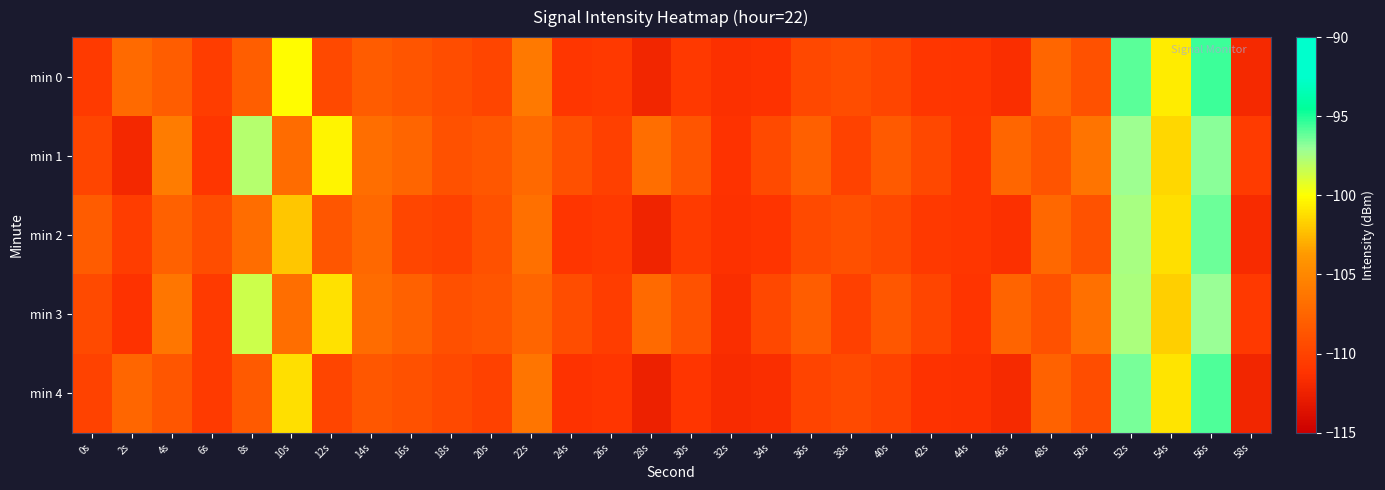

Reading left to right, list all the values displayed in this chart.

min 0: 0s=-110.7	2s=-107.1	4s=-108.2	6s=-110.5	8s=-108.0	10s=-100.1	12s=-109.6	14s=-108.2	16s=-108.7	18s=-109.3	20s=-109.9	22s=-106.1	24s=-110.9	26s=-110.8	28s=-112.1	30s=-110.8	32s=-111.5	34s=-111.2	36s=-109.7	38s=-109.3	40s=-109.9	42s=-111.0	44s=-111.0	46s=-111.6	48s=-107.5	50s=-109.0	52s=-96.0	54s=-100.7	56s=-95.5	58s=-111.9
min 1: 0s=-109.9	2s=-112.1	4s=-105.9	6s=-110.9	8s=-97.8	10s=-107.1	12s=-100.4	14s=-106.8	16s=-107.6	18s=-109.0	20s=-108.5	22s=-107.2	24s=-109.1	26s=-110.3	28s=-106.8	30s=-108.7	32s=-111.2	34s=-109.5	36s=-107.9	38s=-110.1	40s=-108.3	42s=-109.7	44s=-110.9	46s=-107.4	48s=-108.8	50s=-106.5	52s=-97.2	54s=-101.5	56s=-96.8	58s=-110.6
min 2: 0s=-108.2	2s=-110.5	4s=-107.8	6s=-109.3	8s=-106.9	10s=-102.1	12s=-108.6	14s=-107.3	16s=-109.8	18s=-110.2	20s=-109.0	22s=-106.7	24s=-111.0	26s=-110.8	28s=-112.3	30s=-110.6	32s=-111.3	34s=-111.1	36s=-109.5	38s=-109.1	40s=-109.7	42s=-110.8	44s=-110.9	46s=-111.4	48s=-107.3	50s=-108.9	52s=-97.5	54s=-101.2	56s=-96.3	58s=-111.7
min 3: 0s=-109.5	2s=-111.2	4s=-106.3	6s=-110.7	8s=-98.5	10s=-106.8	12s=-101.1	14s=-107.0	16s=-107.8	18s=-109.1	20s=-108.7	22s=-107.5	24s=-109.3	26s=-110.5	28s=-107.1	30s=-108.9	32s=-111.5	34s=-109.7	36s=-108.1	38s=-110.3	40s=-108.5	42s=-109.9	44s=-111.1	46s=-107.6	48s=-109.0	50s=-106.7	52s=-97.6	54s=-101.8	56s=-97.1	58s=-110.8
min 4: 0s=-110.1	2s=-107.4	4s=-108.6	6s=-110.7	8s=-108.3	10s=-101.2	12s=-109.9	14s=-108.5	16s=-109.0	18s=-109.6	20s=-110.2	22s=-106.4	24s=-111.2	26s=-111.0	28s=-112.5	30s=-111.0	32s=-111.7	34s=-111.5	36s=-110.0	38s=-109.5	40s=-110.1	42s=-111.2	44s=-111.3	46s=-111.8	48s=-107.7	50s=-109.3	52s=-96.5	54s=-101.0	56s=-95.8	58s=-112.1